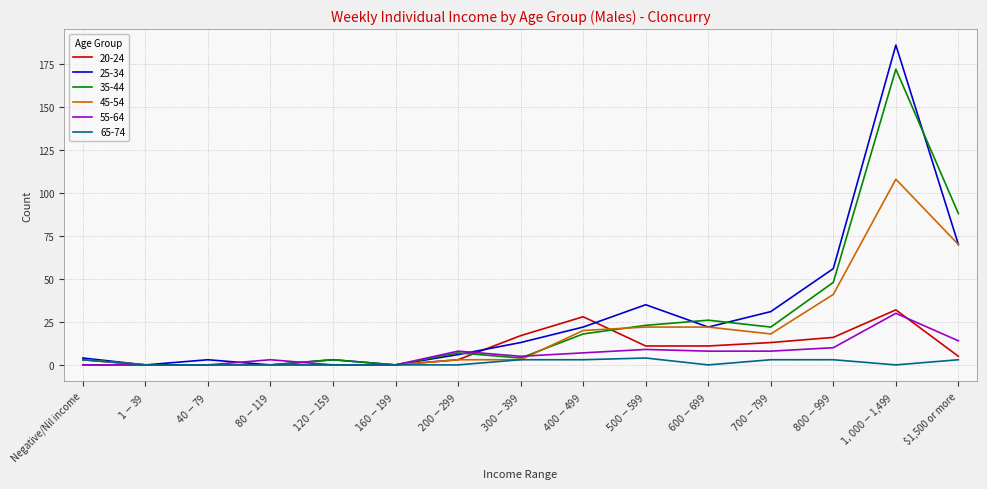

What are all the series names shown in the legend?

20-24, 25-34, 35-44, 45-54, 55-64, 65-74